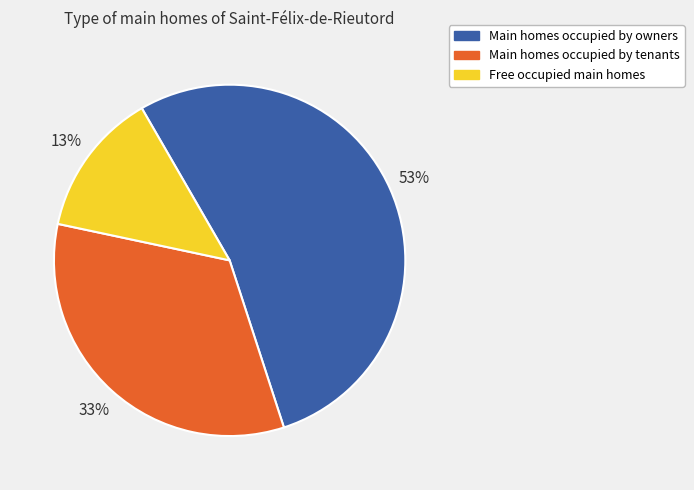

Is there a majority slice in this chart?

Yes